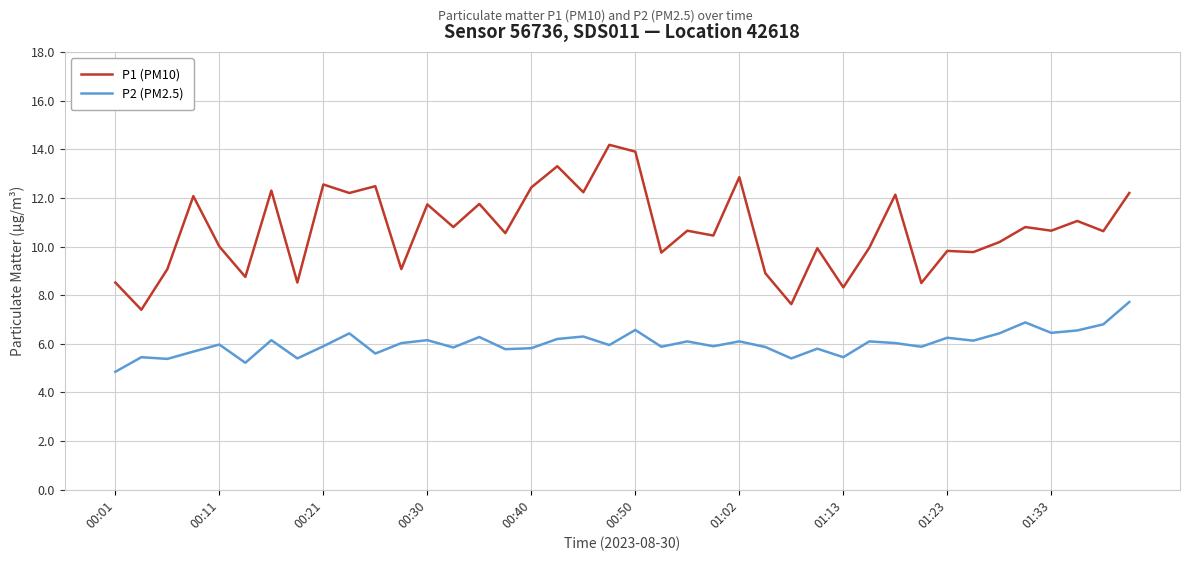

Rank the series by their maximum value, from lowest to highest.

P2 (PM2.5), P1 (PM10)